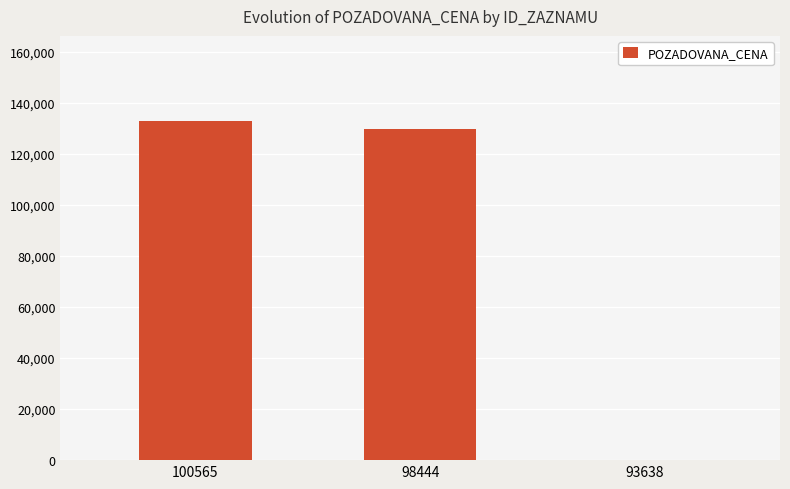

How many categories are shown in the chart?

3